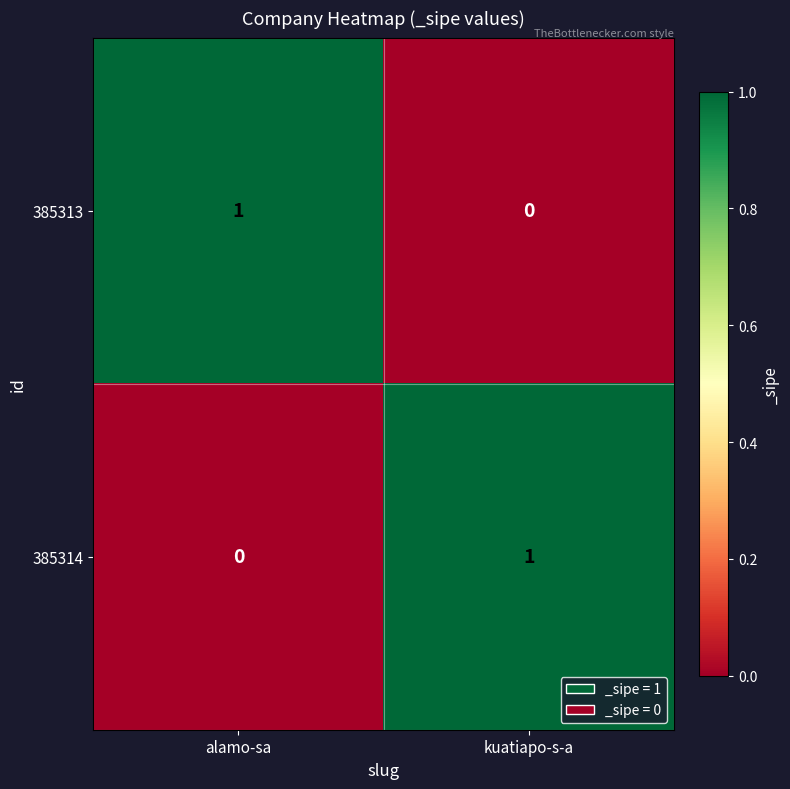

Reading left to right, extract all data points from this chart.

385313: alamo-sa=1	kuatiapo-s-a=0
385314: alamo-sa=0	kuatiapo-s-a=1